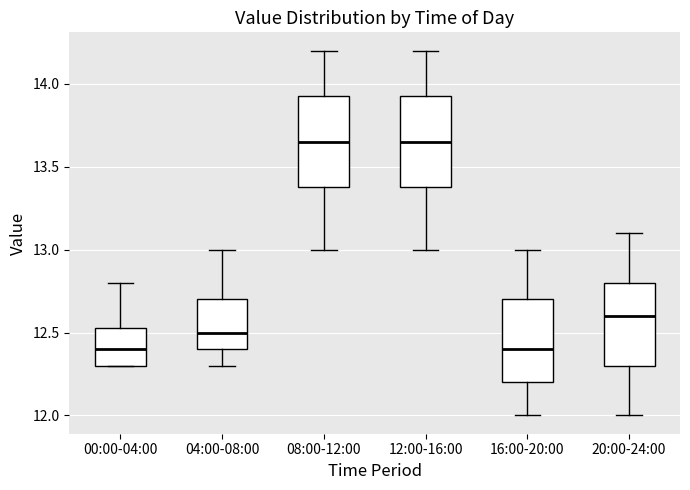

Where does the lower whisker of the box for 20:00-24:00 end on the y-axis? The values are not printed on the chart, so give them approximately, as read against the axis.

12.00